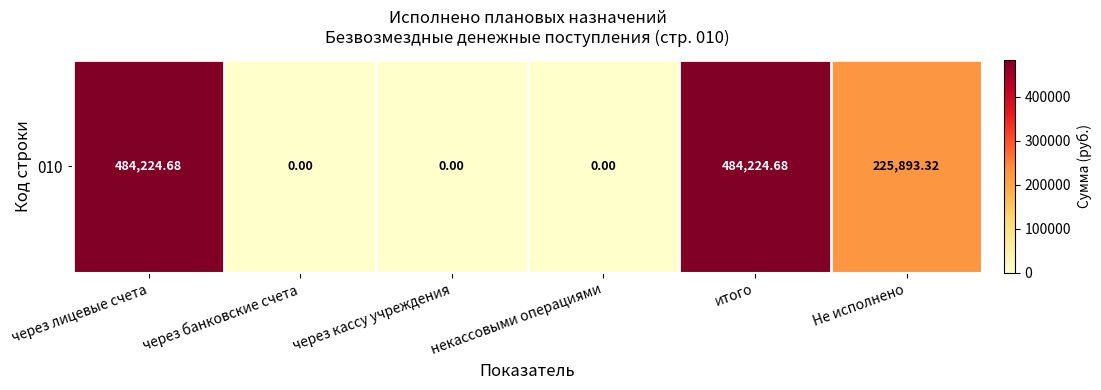

Which label corresponds to the smallest value in the chart?

через банковские счета